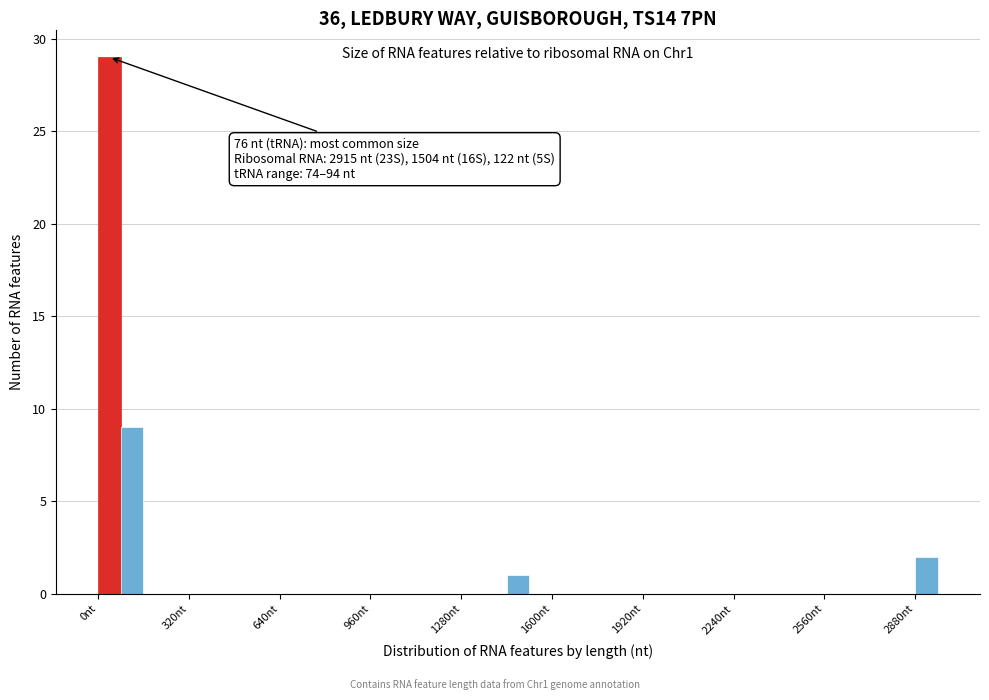

Read against the x-axis, roughly where is the centre of the tallest bar?

50